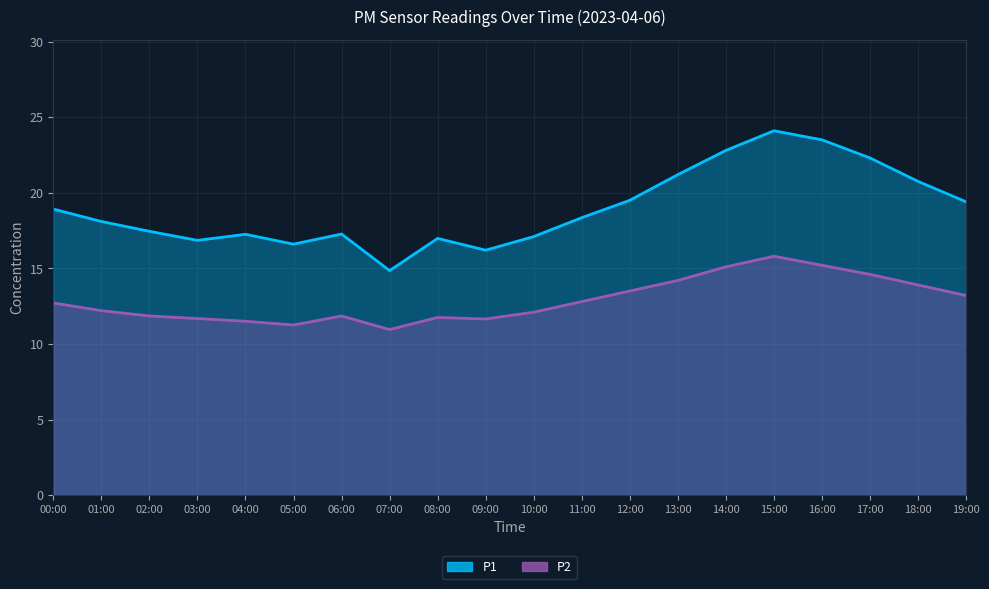

Reading right to left, transcribe all the data shown in this chart.

P1: 19.4	20.8	22.3	23.5	24.1	22.8	21.2	19.5	18.4	17.1	16.2	17.0	14.8	17.3	16.6	17.2	16.9	17.4	18.1	18.9
P2: 13.2	13.9	14.6	15.2	15.8	15.1	14.2	13.5	12.8	12.1	11.7	11.8	10.9	11.8	11.2	11.5	11.7	11.8	12.2	12.7